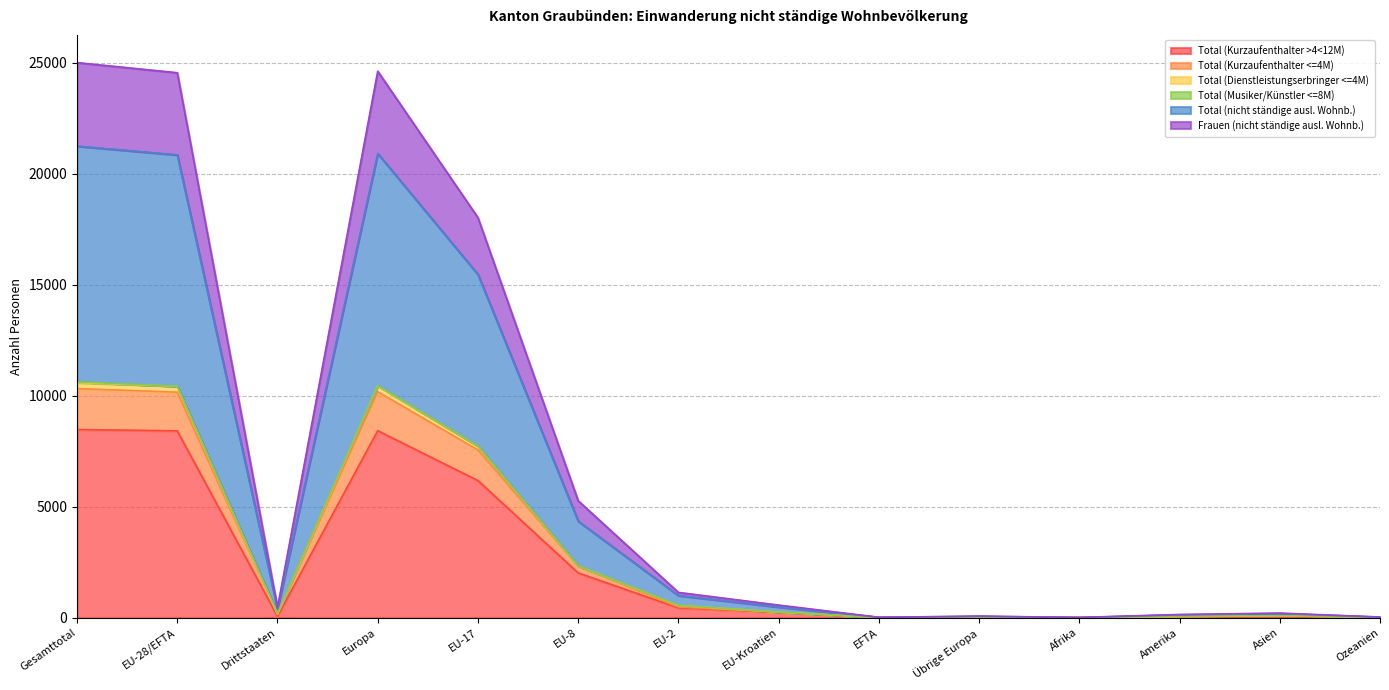

True or false: Total (nicht ständige ausl. Wohnb.) and Total (Dienstleistungserbringer <=4M) cross at least once.

False